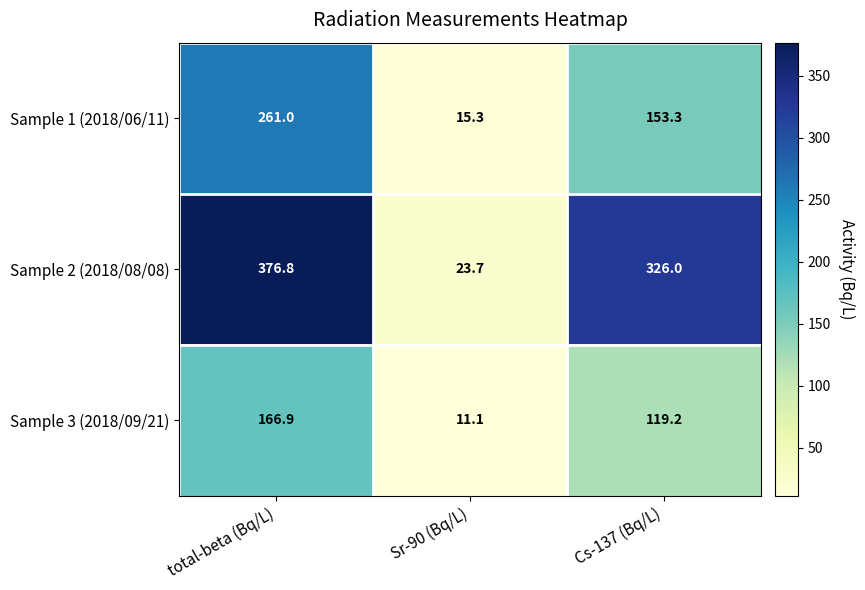

What is the sum of the Sample 3 (2018/09/21) values at total-beta (Bq/L) and Sr-90 (Bq/L)?

178.0